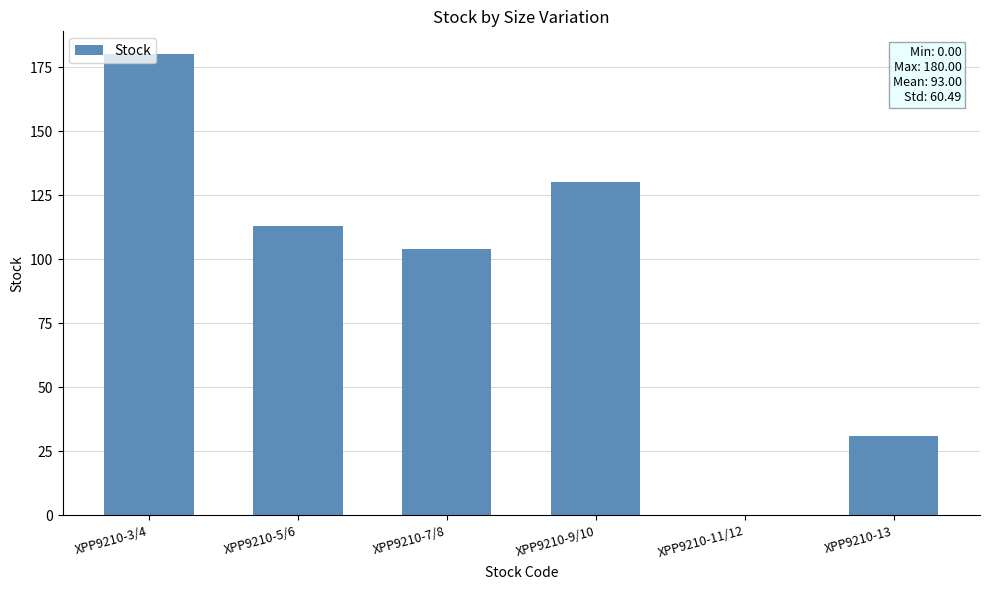

Count the number of categories in the chart.

6